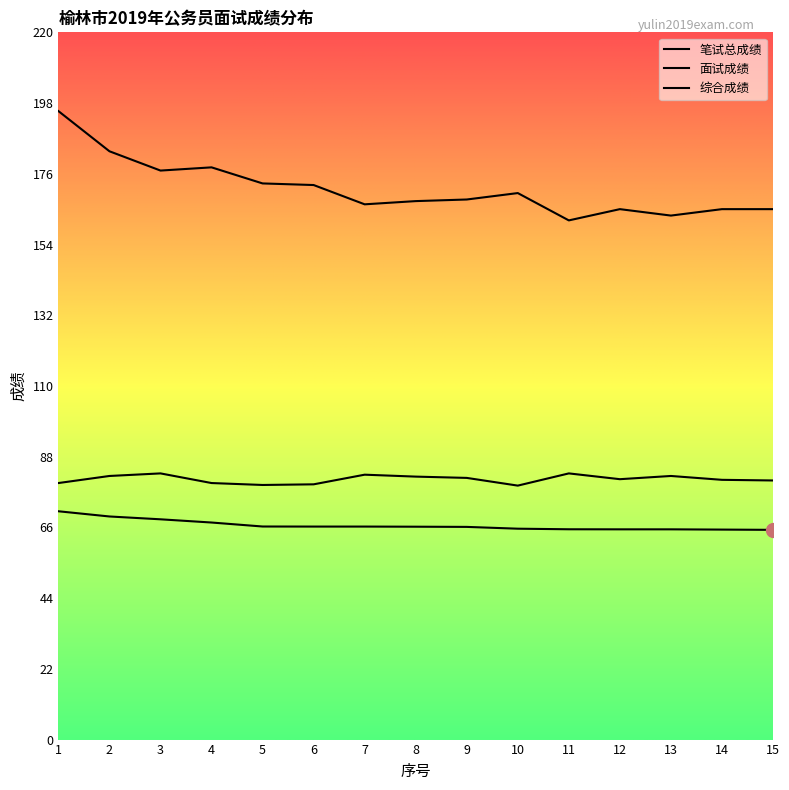

Reading right to left, extract all data points from this chart.

笔试总成绩: 15=165.0	14=165.0	13=163.0	12=165.0	11=161.5	10=170.0	9=168.0	8=167.5	7=166.5	6=172.5	5=173.0	4=178.0	3=177.0	2=183.0	1=195.5
面试成绩: 15=80.6	14=80.8	13=82.0	12=81.0	11=82.8	10=79.0	9=81.4	8=81.8	7=82.4	6=79.4	5=79.2	4=79.8	3=82.8	2=82.0	1=79.8
综合成绩: 15=65.2	14=65.3	13=65.4	12=65.4	11=65.4	10=65.6	9=66.2	8=66.2	7=66.3	6=66.3	5=66.3	4=67.5	3=68.5	2=69.4	1=71.0